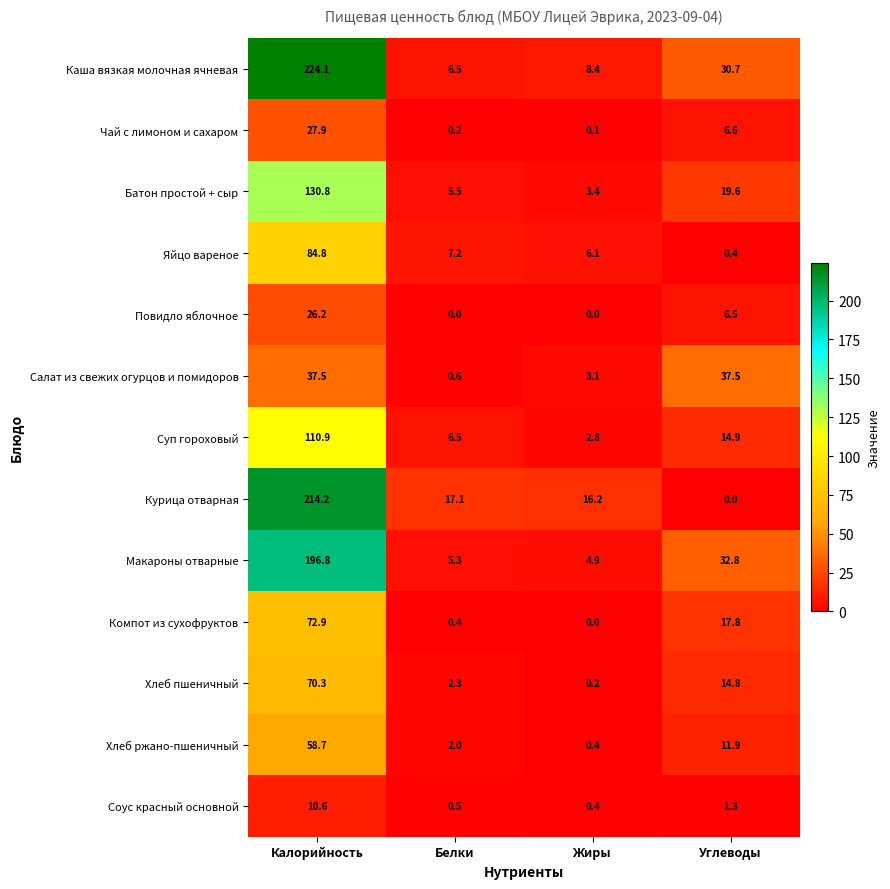

What value does the Суп гороховый series have at Жиры?

2.8